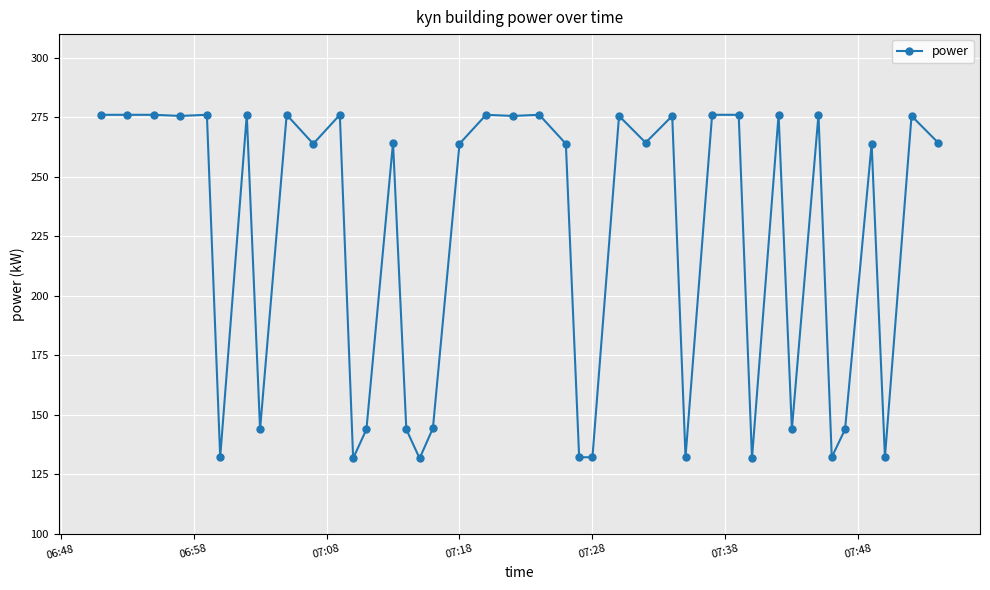

True or false: the data has more than 2 interior local peaks.

True